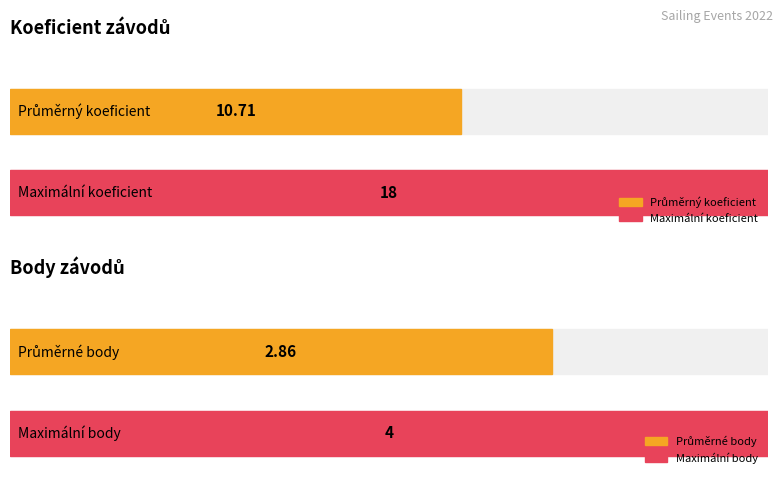

The Body series shows 6 at 221601. True or false?

False